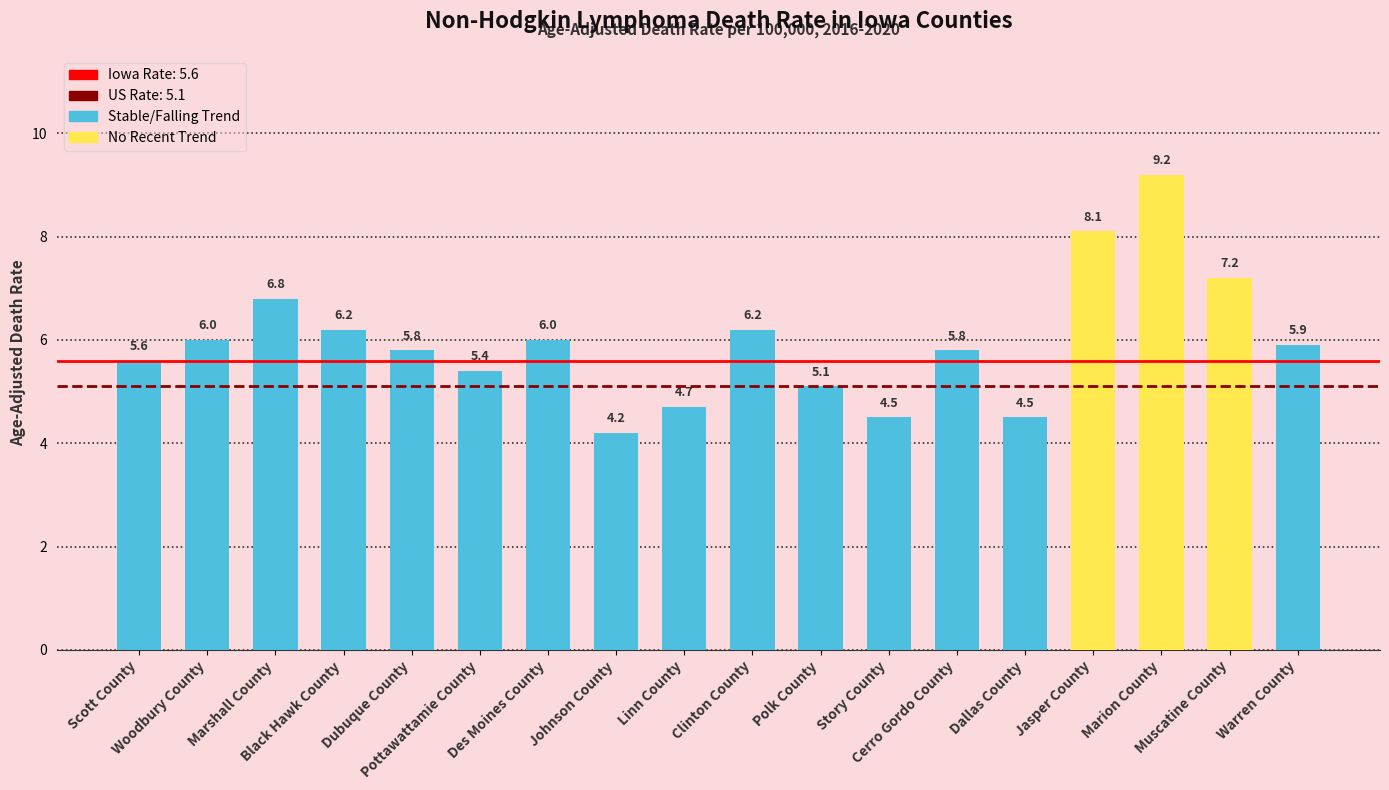

Reading left to right, extract all data points from this chart.

5.6	6.0	6.8	6.2	5.8	5.4	6.0	4.2	4.7	6.2	5.1	4.5	5.8	4.5	8.1	9.2	7.2	5.9